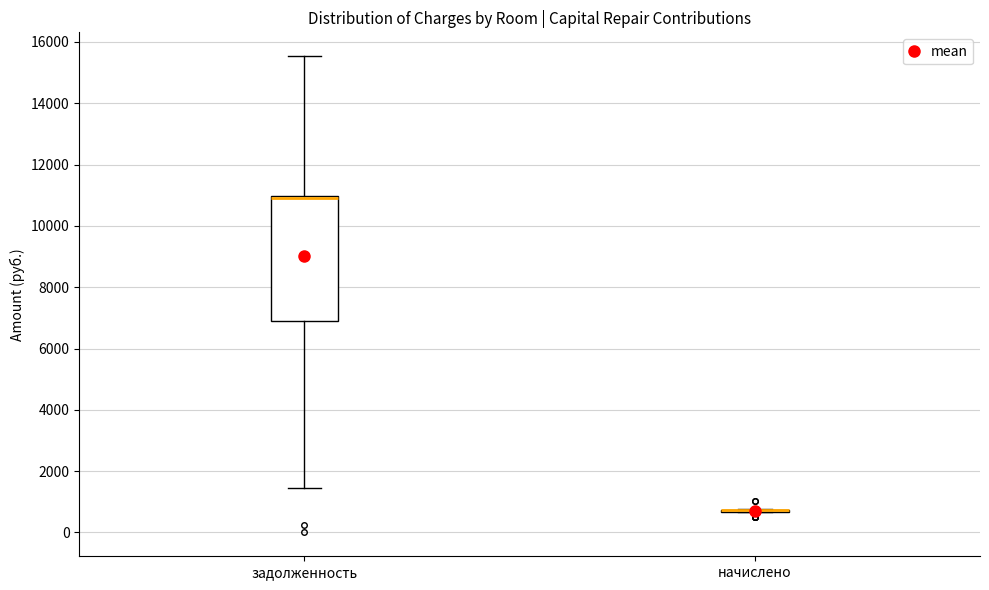

Reading left to right, read every box against the y-axis: the position of its median line, the range the box covers, and the ends of its whiskers. The values are not printed on the chart, so give them approximately, as read against the axis.

задолженность: median 11000 (drawn on the box's upper edge), box 7000 to 11000, whiskers 1400 to 15600
начислено: box collapsed to a line at 800, whiskers 600 to 800